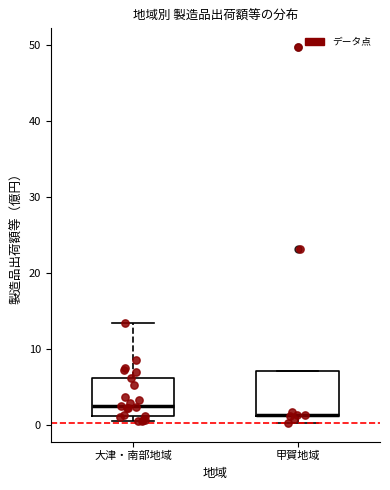

Reading left to right, read every box against the y-axis: the position of its median line, the range the box covers, and the ends of its whiskers. The values are not printed on the chart, so give them approximately, as read against the axis.

大津・南部地域: median 3, box 1 to 6, whiskers 1 (just below the box's lower edge) to 13
甲賀地域: median 1 (drawn on the box's lower edge), box 1 to 7, whiskers 0 to 7